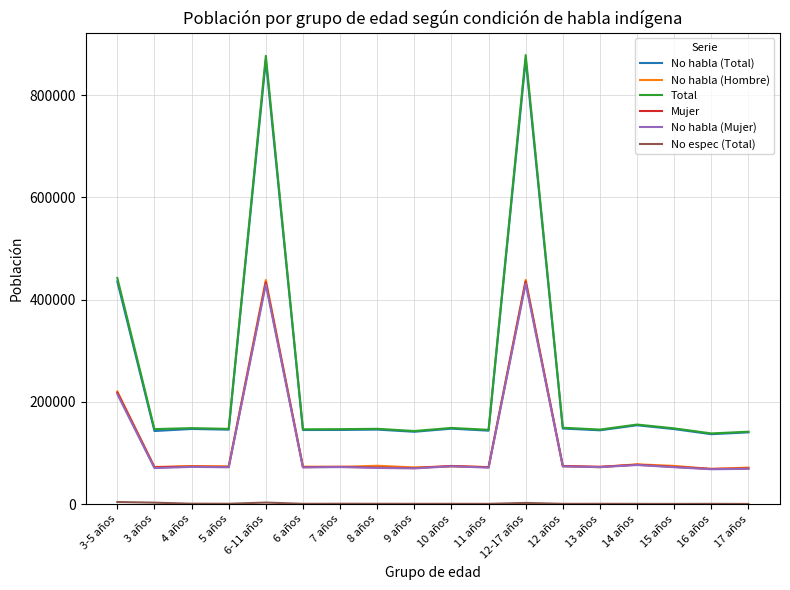

Which series has the largest range (max minus min)?

Total